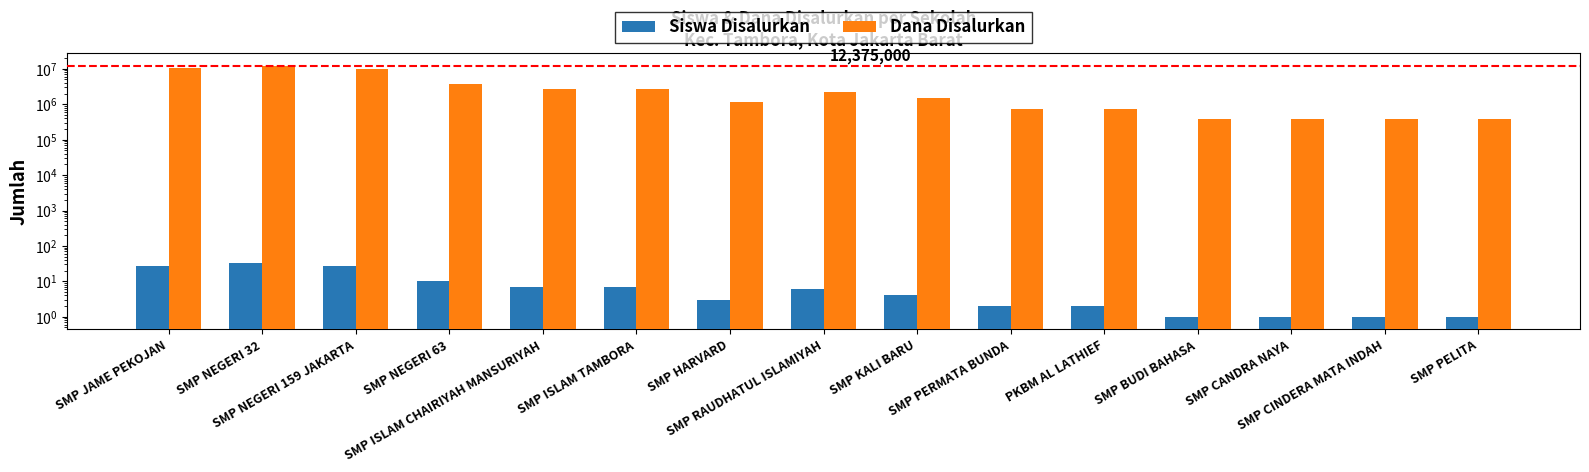

Which series has the largest range (max minus min)?

Dana Disalurkan